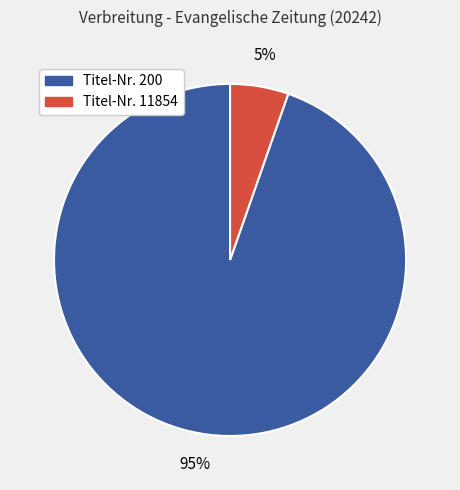

To the nearest percent, what percentage of the pie is Titel-Nr. 11854?

5%